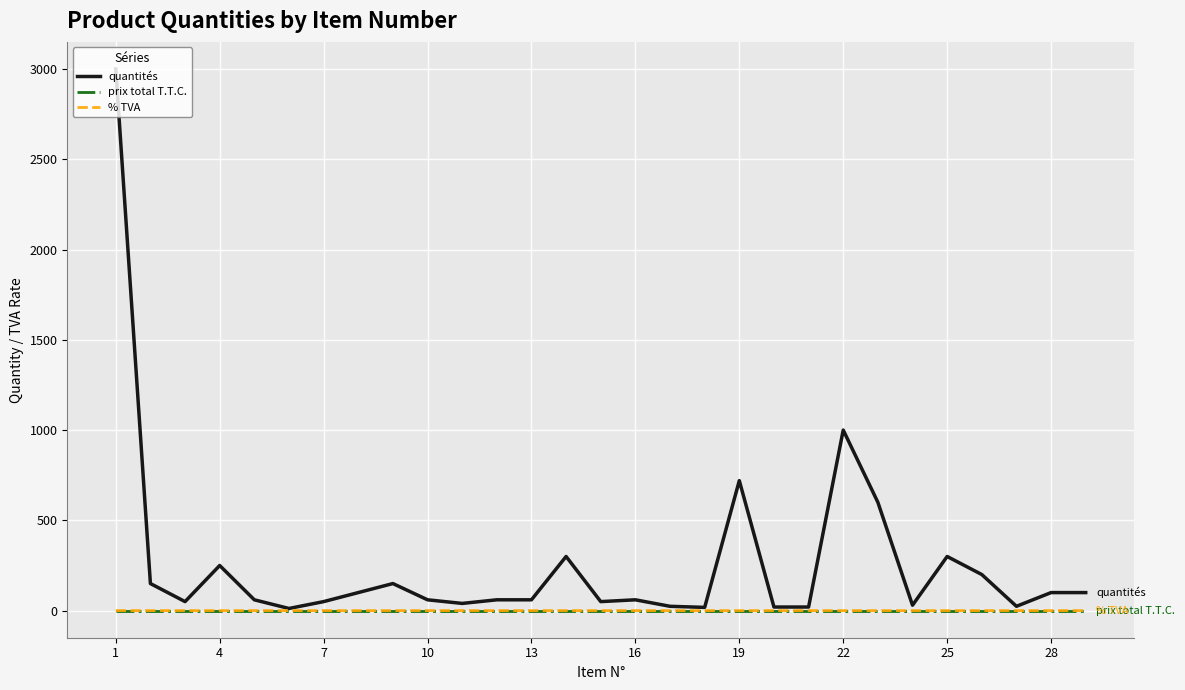

Which series has the widest spread of values?

quantités